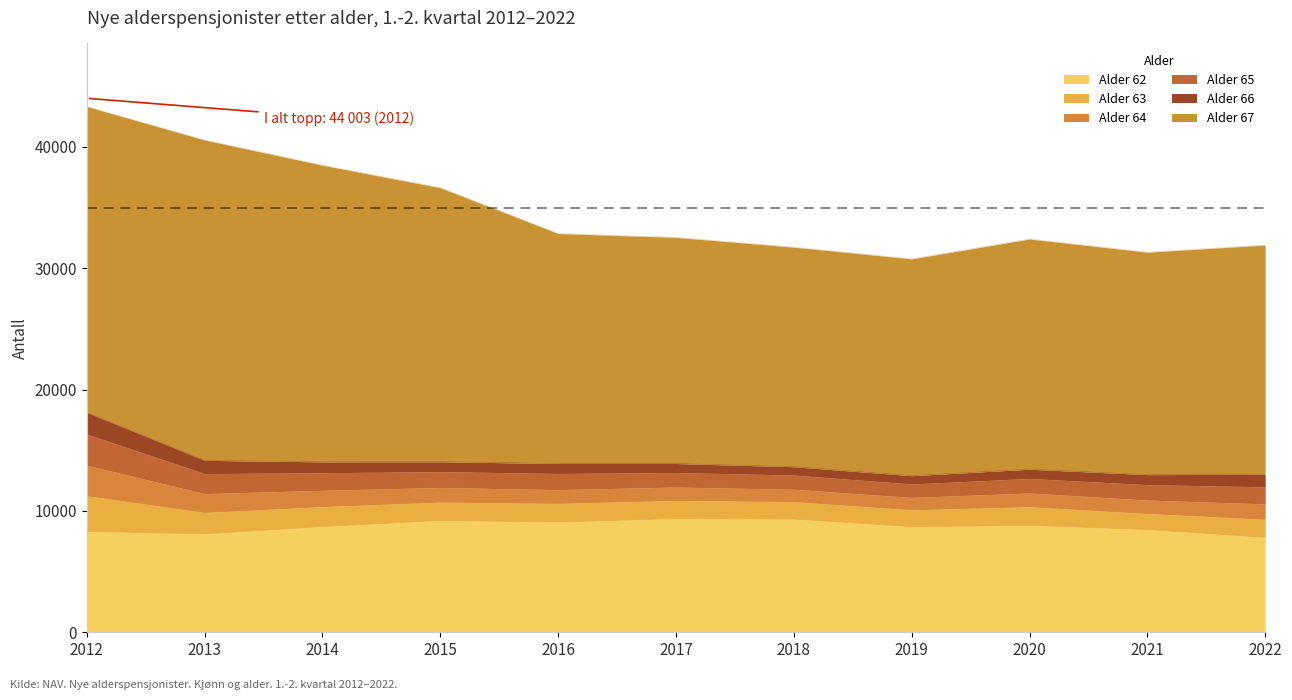

How many interior local peaks does the 63 series have?

2